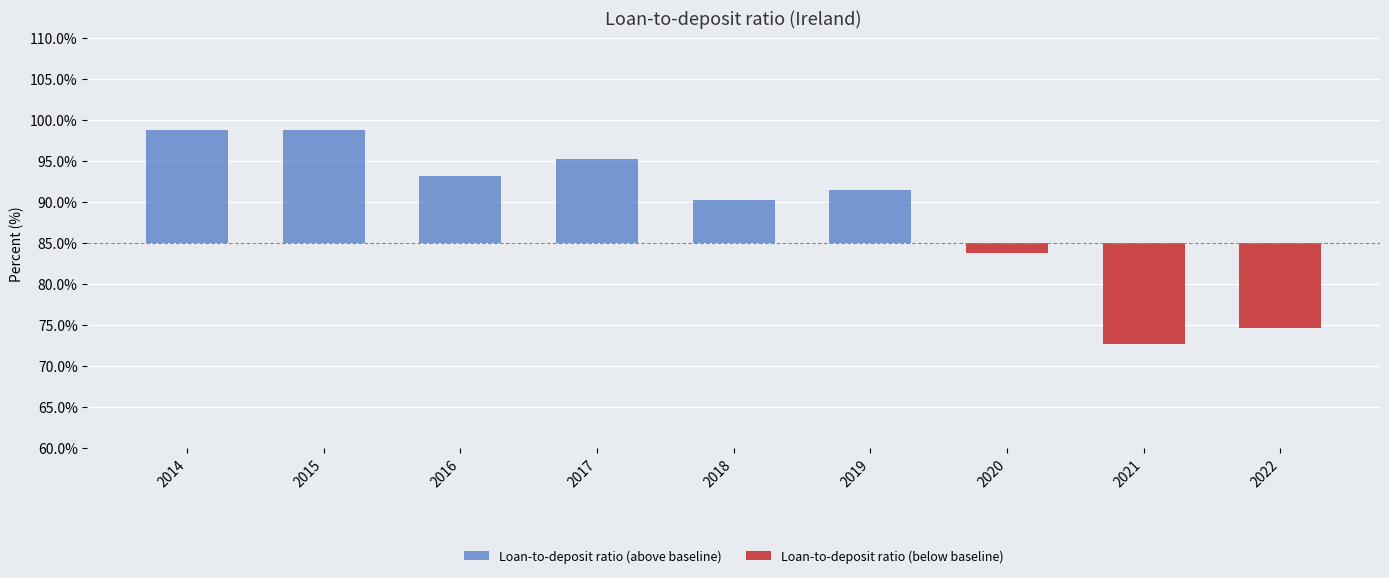

At 2014, list the series in order from largest to smallest.

Loan-to-deposit ratio (above baseline), Loan-to-deposit ratio (below baseline)